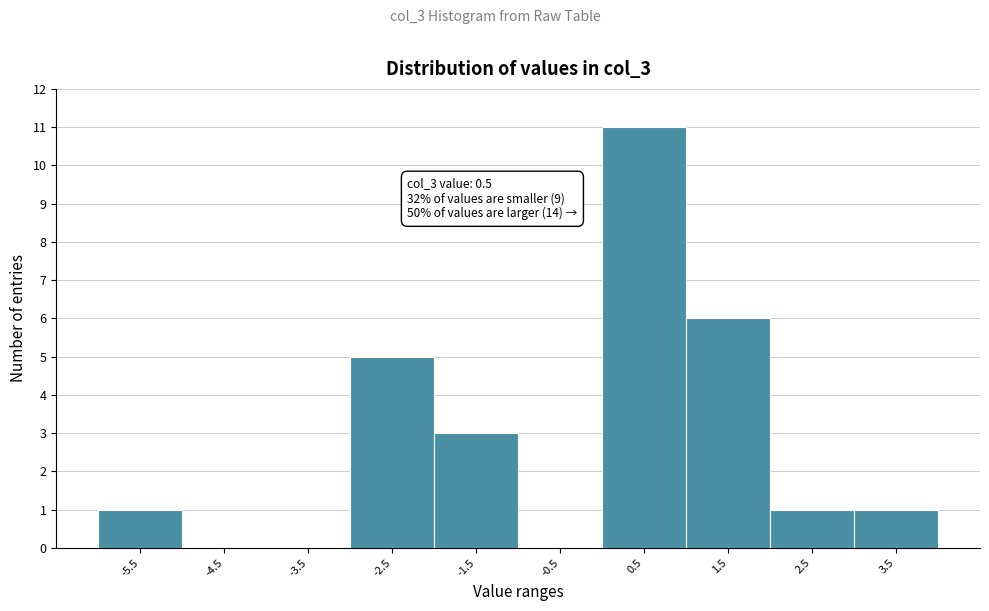

Reading right to left, what are all the values shown in this chart?

3.5=1	2.5=1	1.5=6	0.5=11	-0.5=0	-1.5=3	-2.5=5	-3.5=0	-4.5=0	-5.5=1